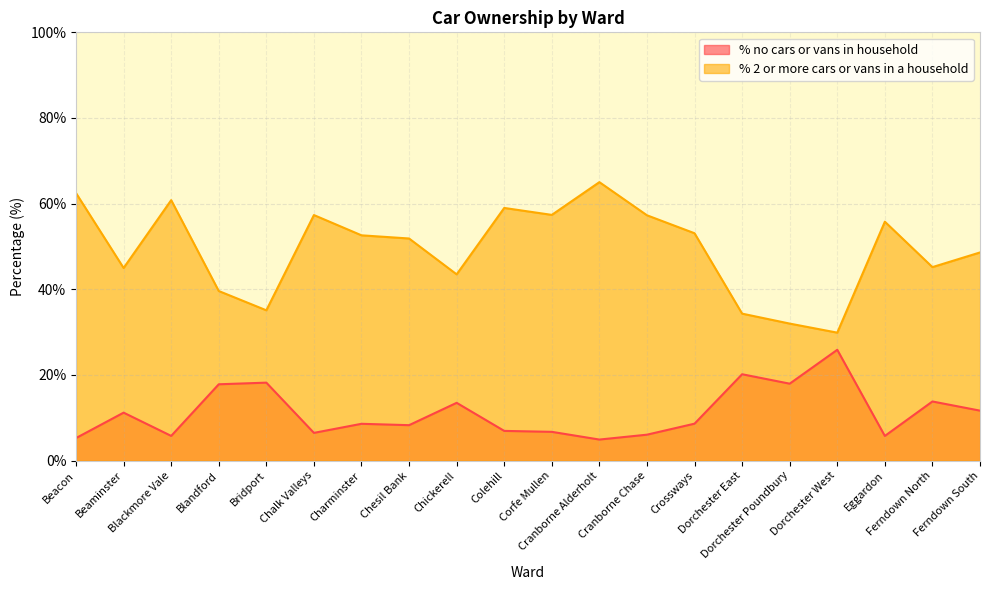

What is the average value of the % no cars or vans in household series?

11.2